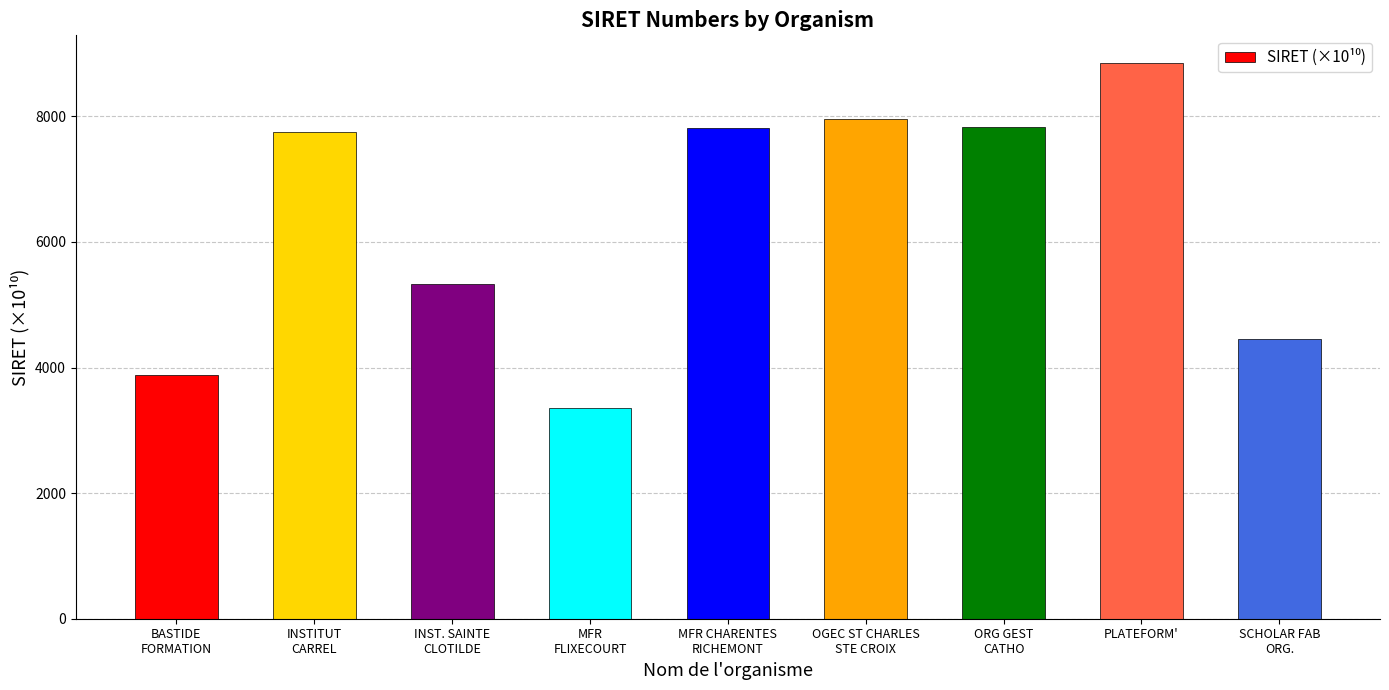

What is the difference between the values at ORG GEST
CATHO and INST. SAINTE
CLOTILDE?

2496.3